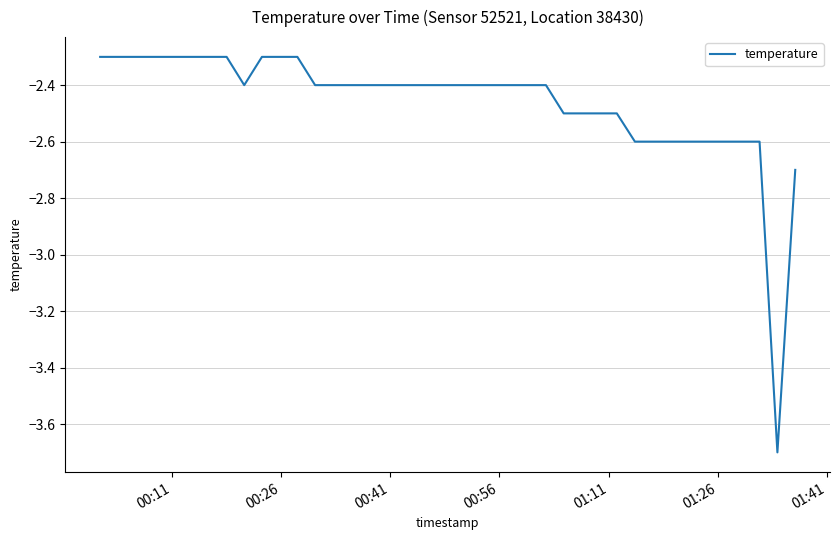

What is the minimum value shown in the chart?

-3.7